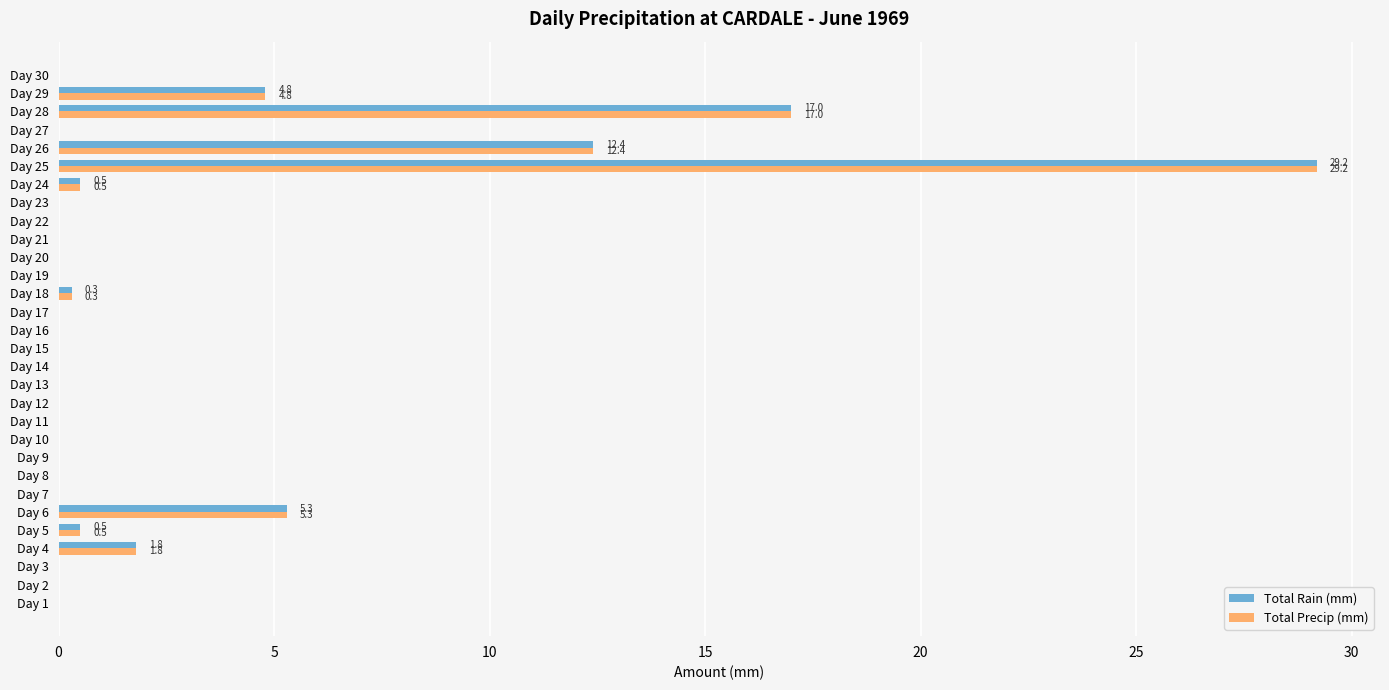

At which category is the sum across all series the highest?

Day 25